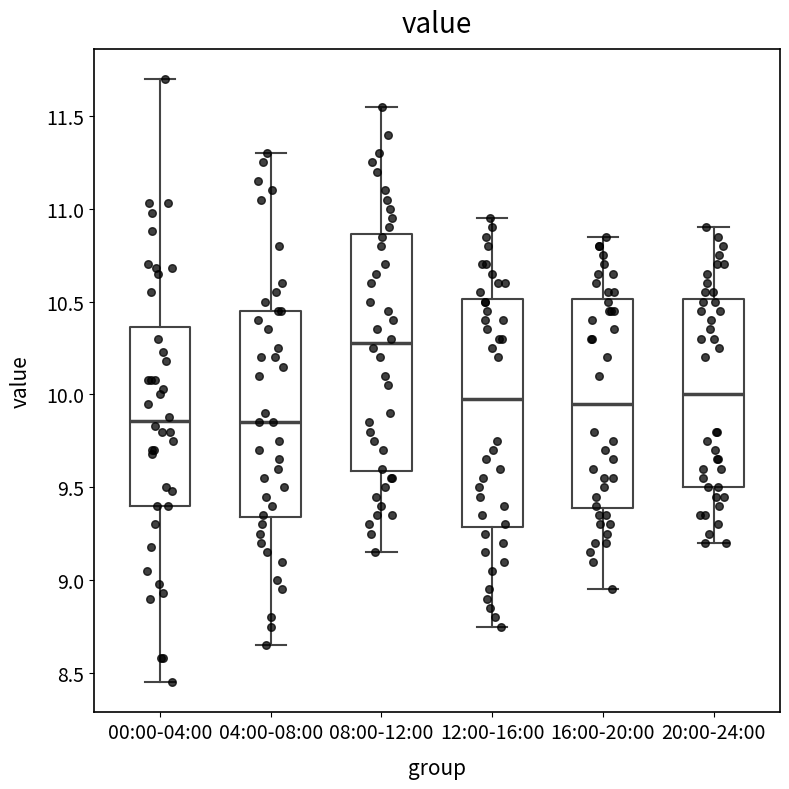

Reading left to right, transcribe this box plot: for each box, give where its median line is, the range the box spans, and where its two whiskers end, as read against the y-axis. The values are not printed on the chart, so give them approximately, as read against the axis.

00:00-04:00: median 9.85, box 9.40 to 10.35, whiskers 8.45 to 11.70
04:00-08:00: median 9.85, box 9.35 to 10.45, whiskers 8.65 to 11.30
08:00-12:00: median 10.30, box 9.60 to 10.85, whiskers 9.15 to 11.55
12:00-16:00: median 10.00, box 9.30 to 10.50, whiskers 8.75 to 10.95
16:00-20:00: median 9.95, box 9.40 to 10.50, whiskers 8.95 to 10.85
20:00-24:00: median 10.00, box 9.50 to 10.50, whiskers 9.20 to 10.90